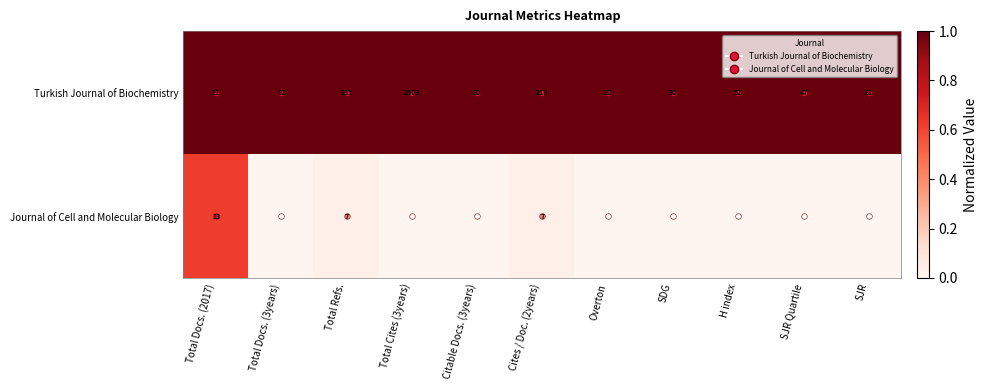

What is the difference between the highest and lowest values at SJR?

1.0